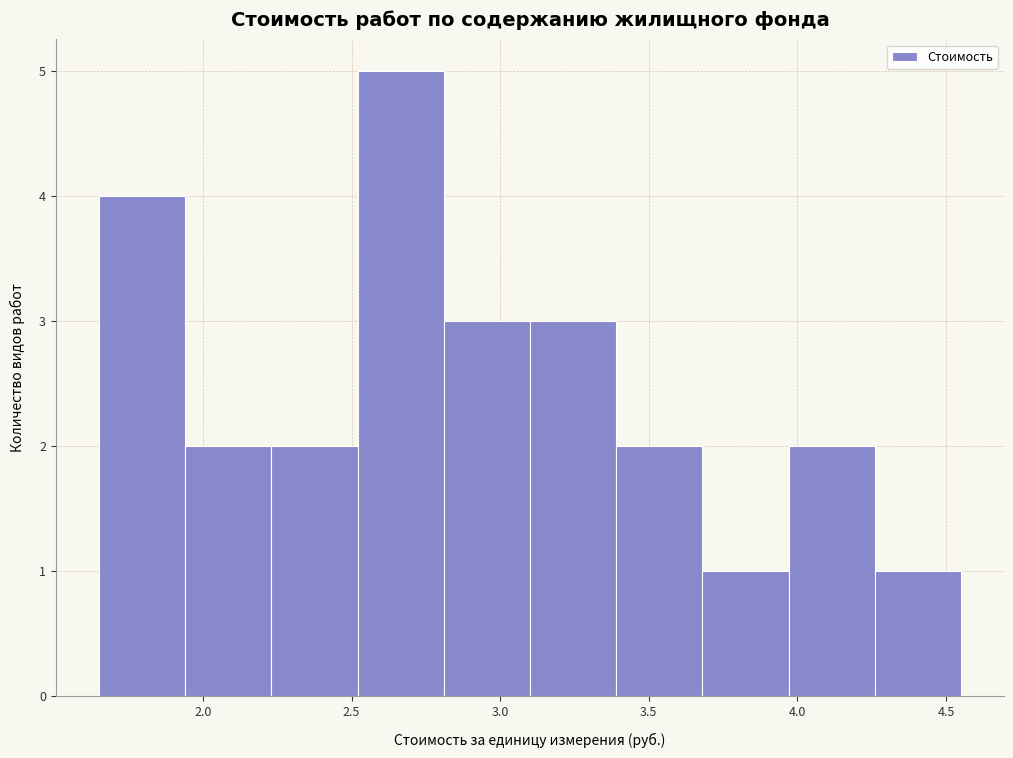

Reading left to right, transcribe this chart: for each bar, give the range it covers on the x-axis and its height. Neither the bar edges nor the heights are printed on the chart, so give them approximately, as read against the axes.

1.65 to 1.94: 4
1.94 to 2.23: 2
2.23 to 2.52: 2
2.52 to 2.81: 5
2.81 to 3.10: 3
3.10 to 3.39: 3
3.39 to 3.68: 2
3.68 to 3.97: 1
3.97 to 4.26: 2
4.26 to 4.55: 1